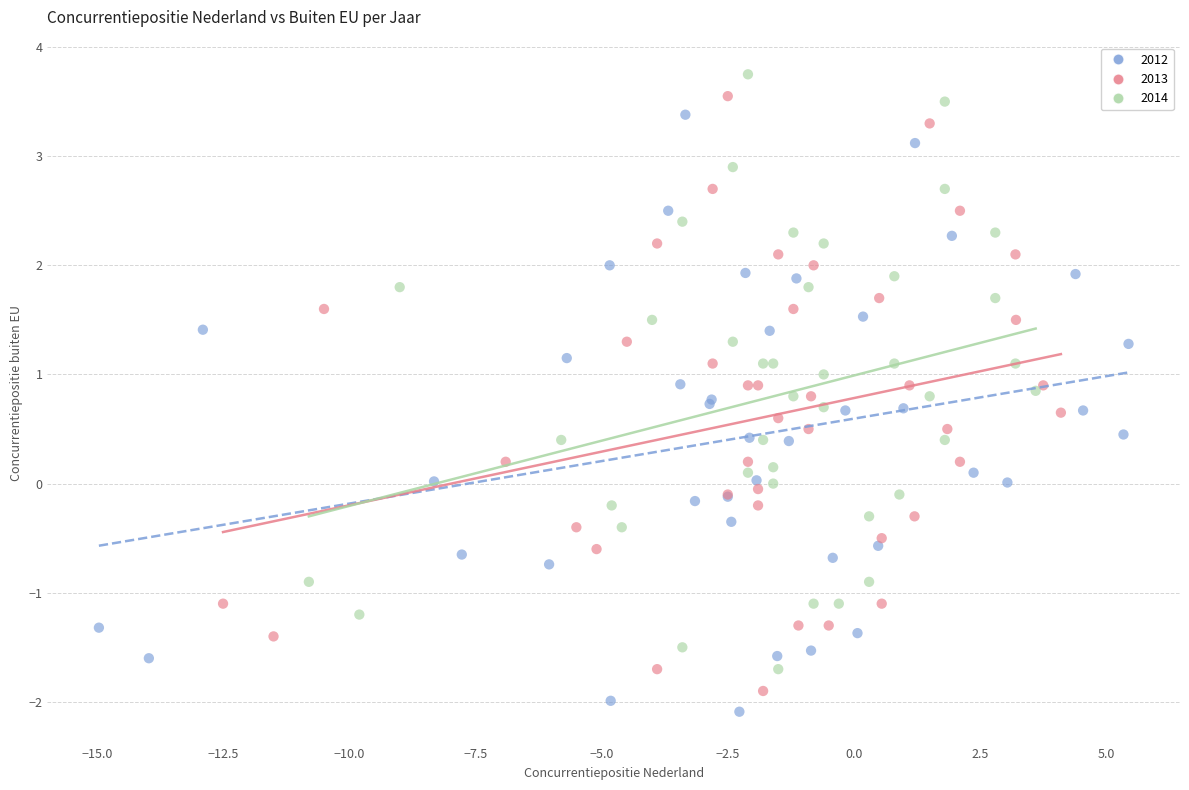

Which series has the largest Y range (max minus min)?

2012